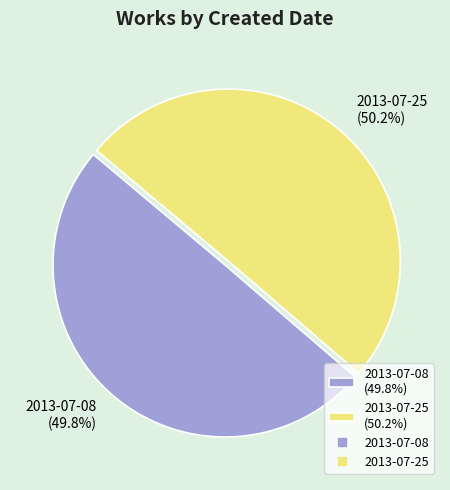

True or false: 2013-07-25 accounts for 50% of the total.

True